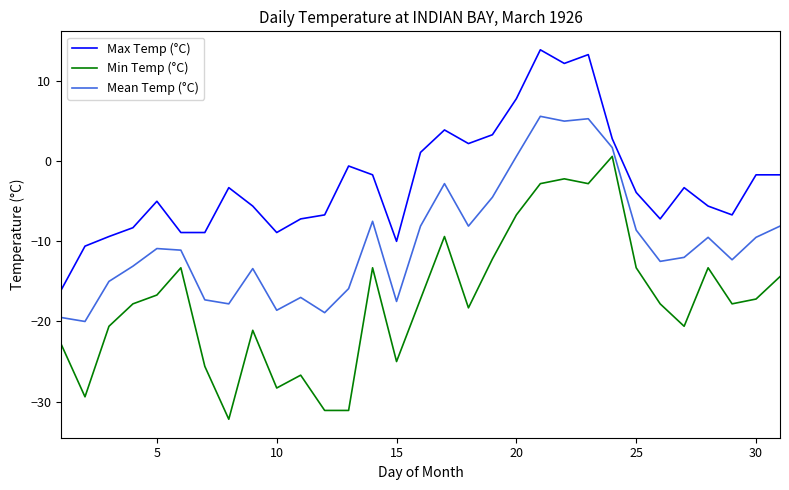

Rank the series by their maximum value, from highest to lowest.

Max Temp (°C), Mean Temp (°C), Min Temp (°C)